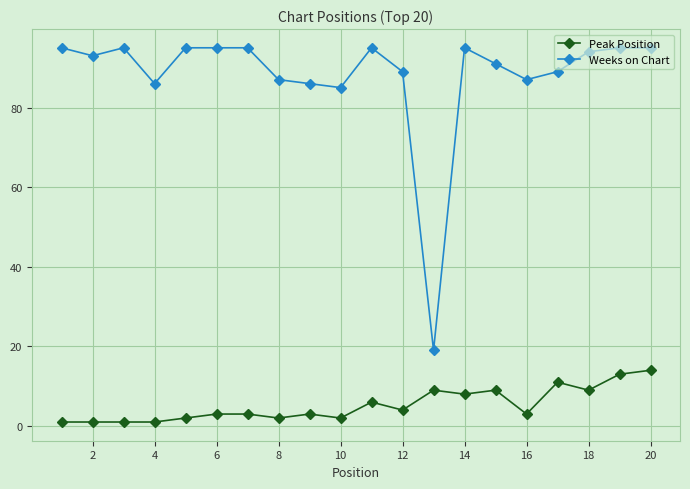

True or false: Peak Position has more than 1 interior local peaks.

True